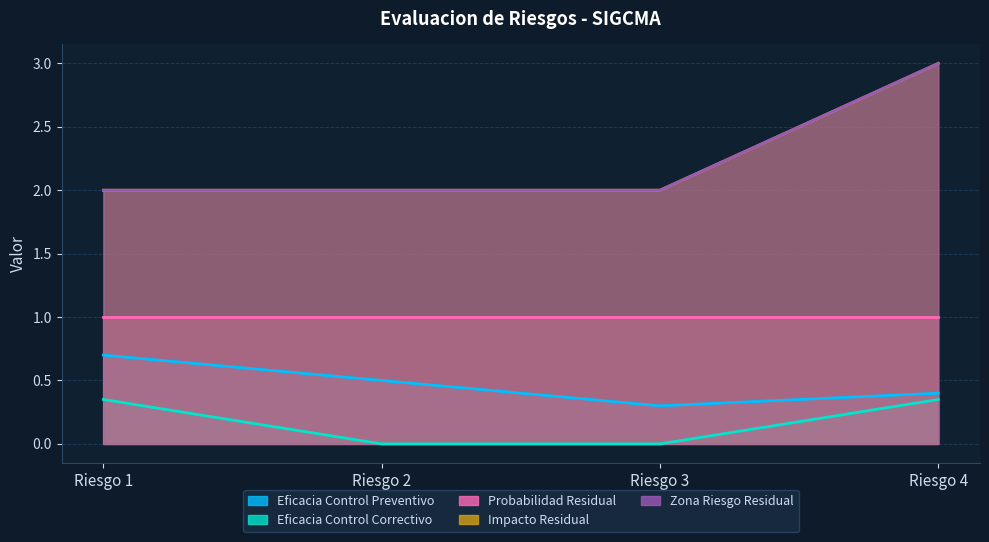

True or false: Eficacia Control Correctivo and Eficacia Control Preventivo intersect in this chart.

False